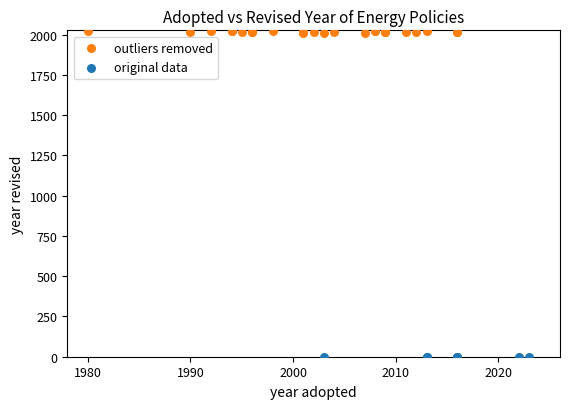

Which series contains the lowest Y value?

original data